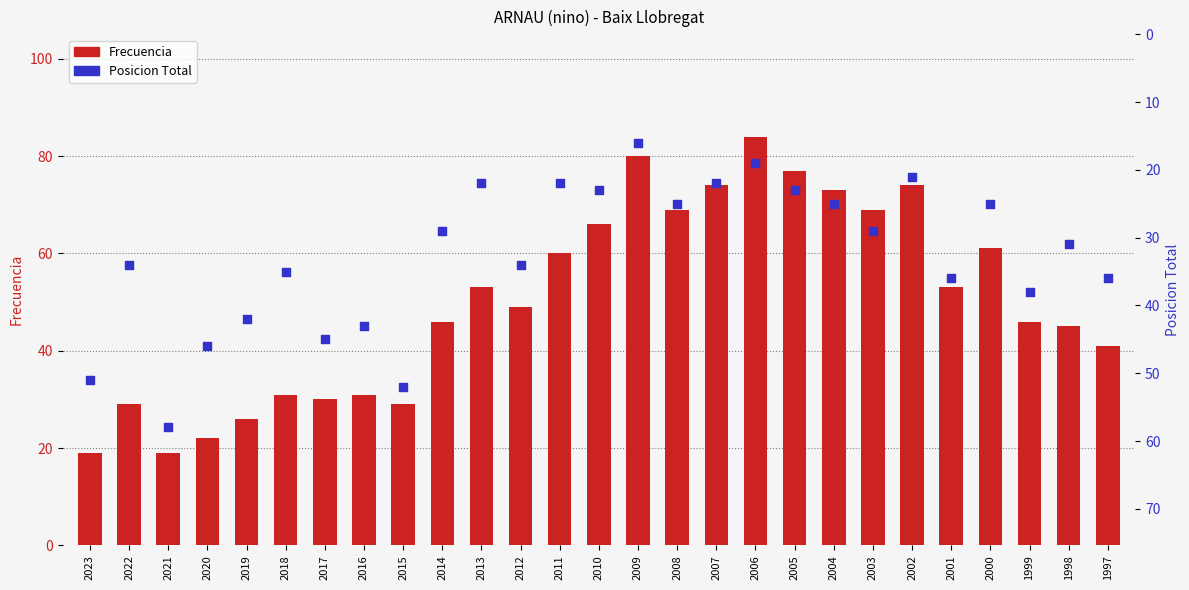

Which series contains the lowest Y value?

Posicion Total